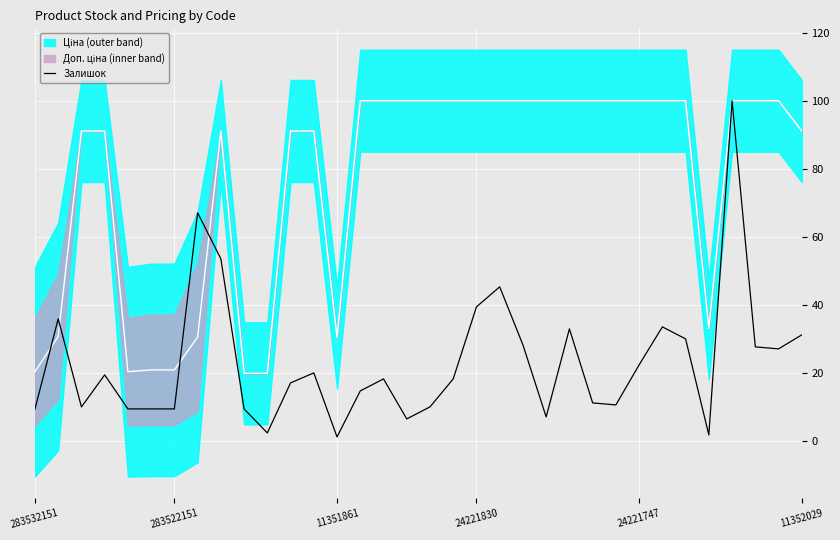

What is the difference between the values at 14 and 29?

12.9